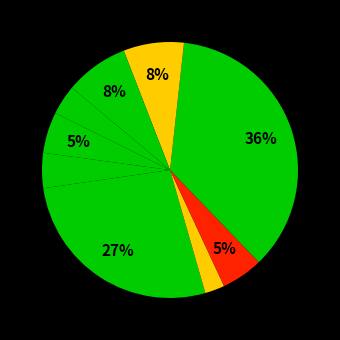

How many segments does this pie chart have?

9